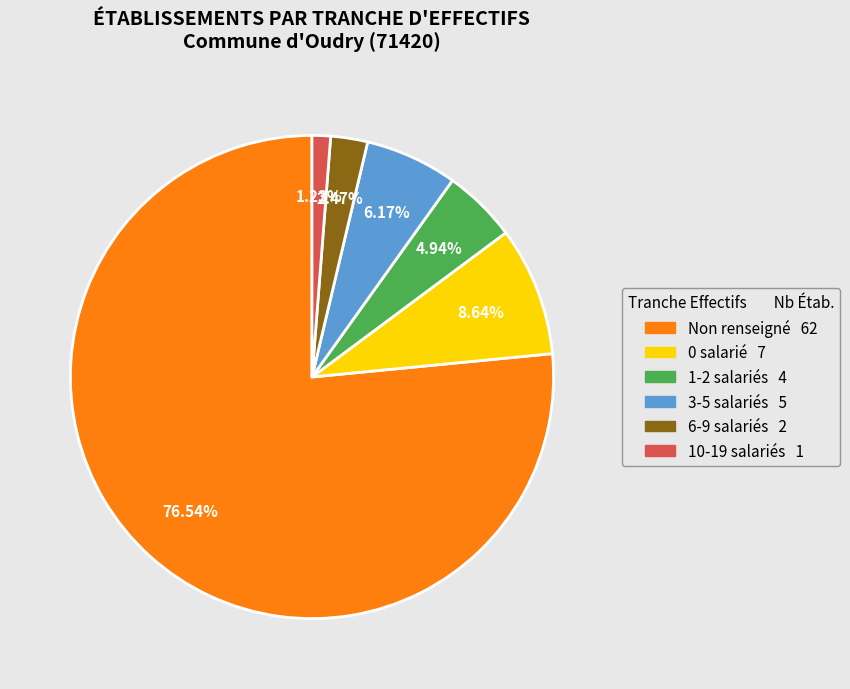

Does any single category account for the majority?

Yes